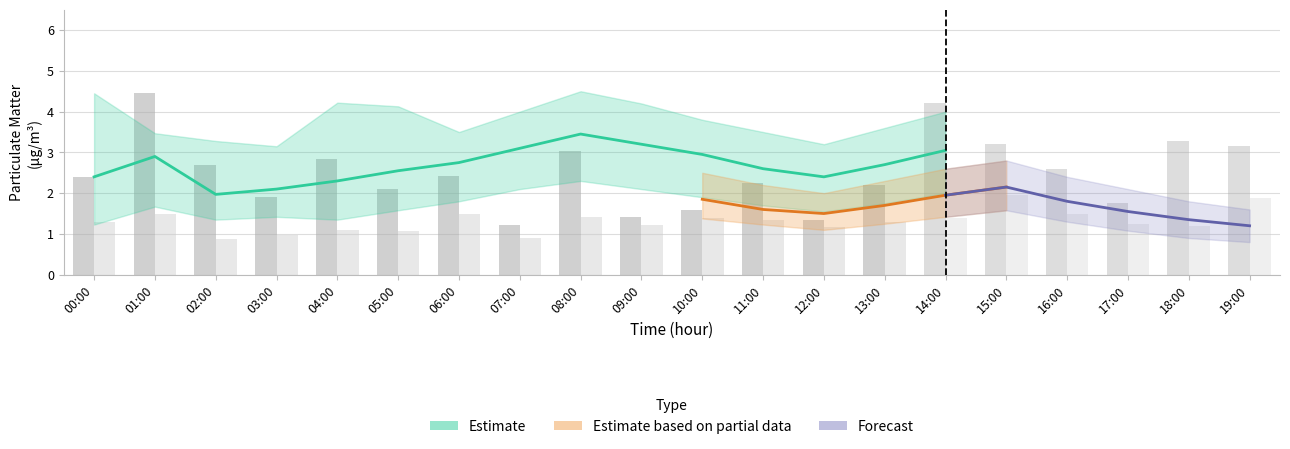

What is the total value across all series at 02:00?

3.6